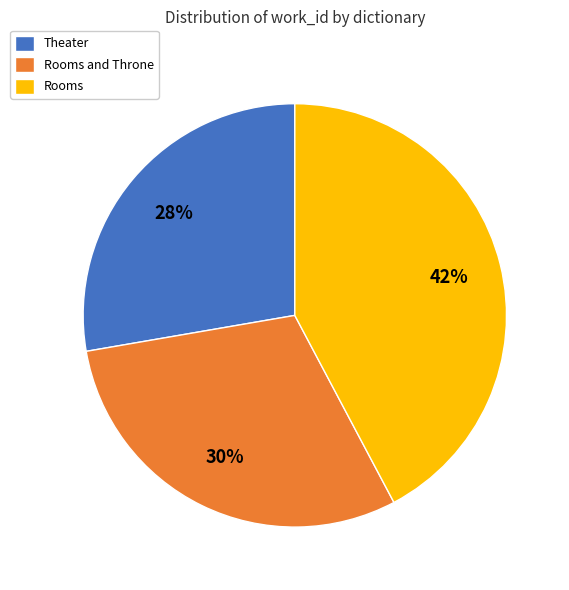

To the nearest percent, what is the combined percentage of Rooms and Rooms and Throne?

72%